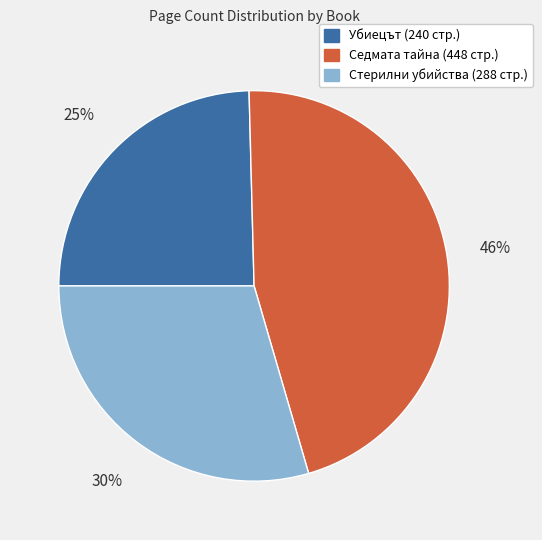

To the nearest percent, what is the average slice percentage?

33%